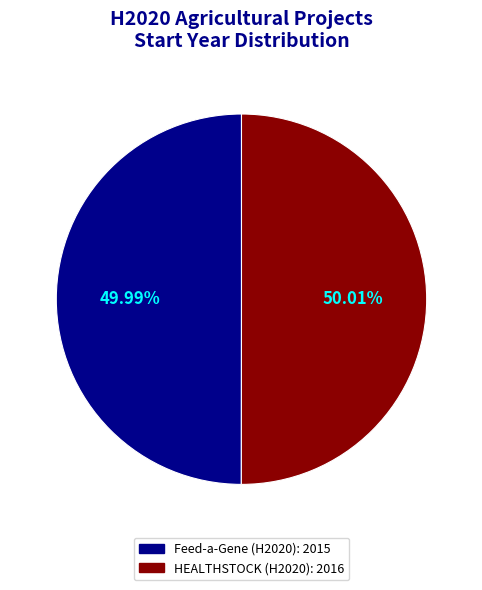

Count the number of slices in the pie.

2